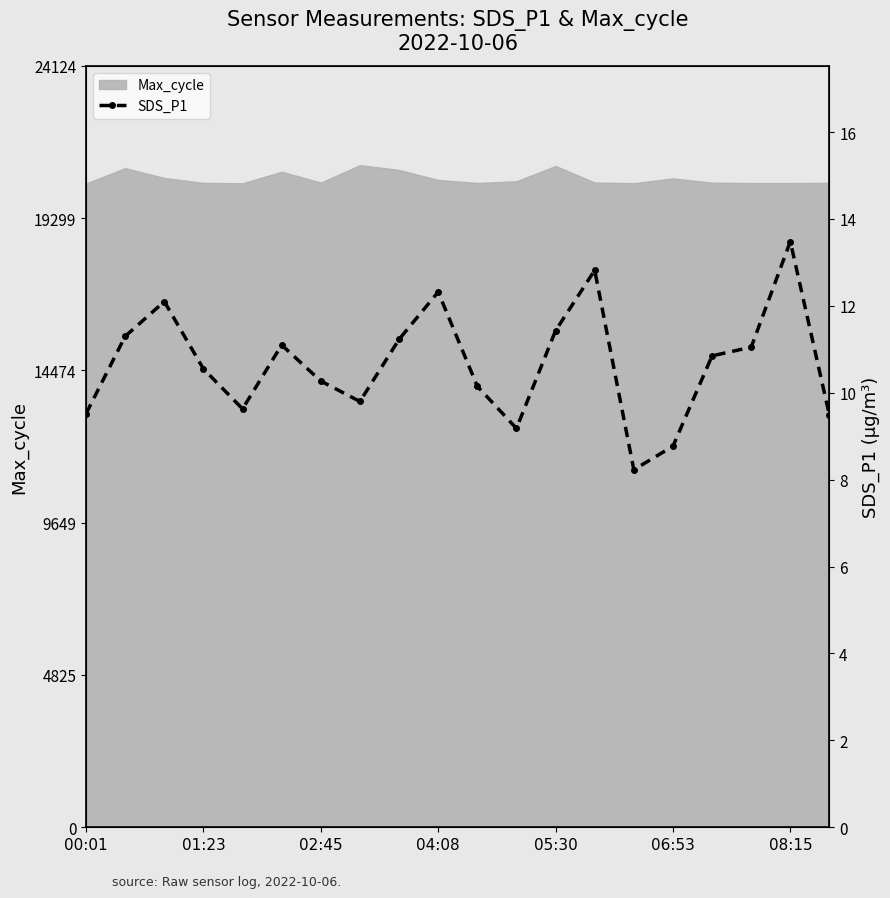

What is the sum of all values?

213.3